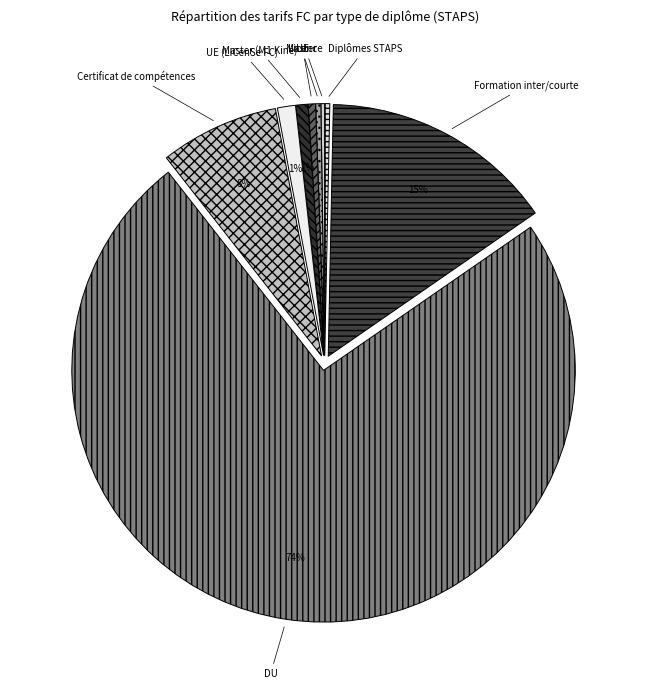

The Diplômes STAPS slice represents 0% of the pie. True or false?

True